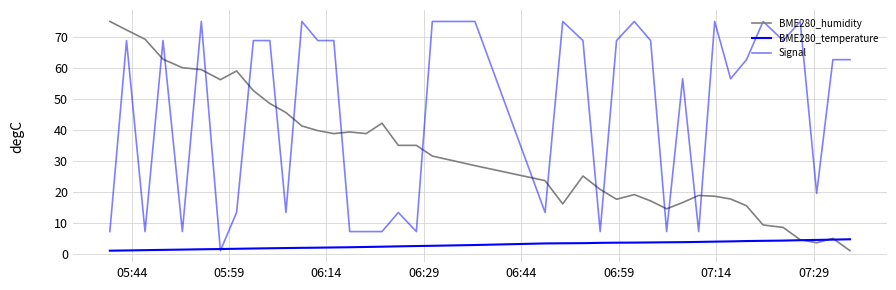

Does the chart have visible grid lines?

Yes